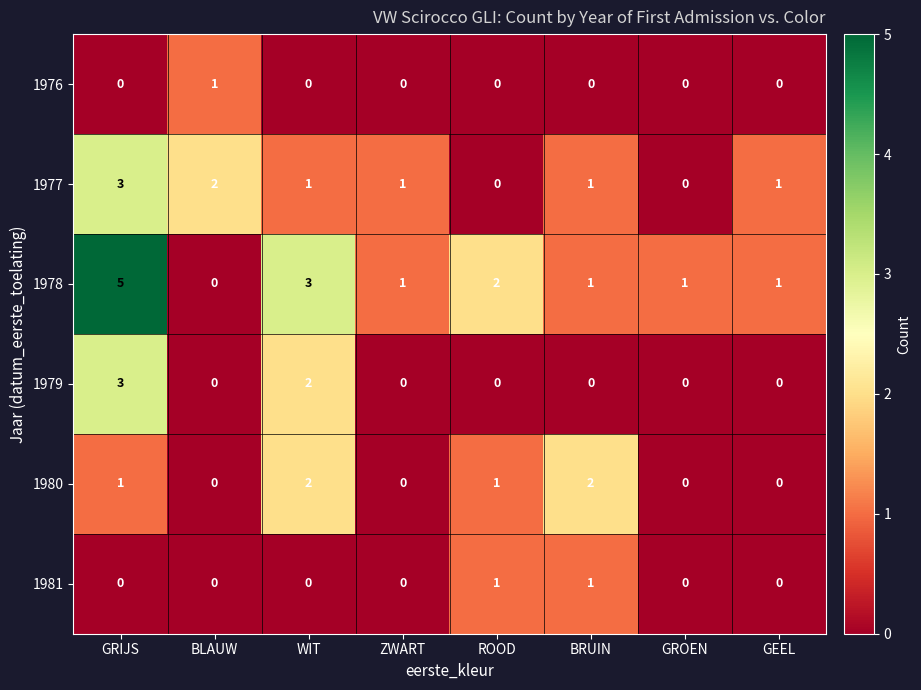

At which category is the sum across all series the highest?

GRIJS